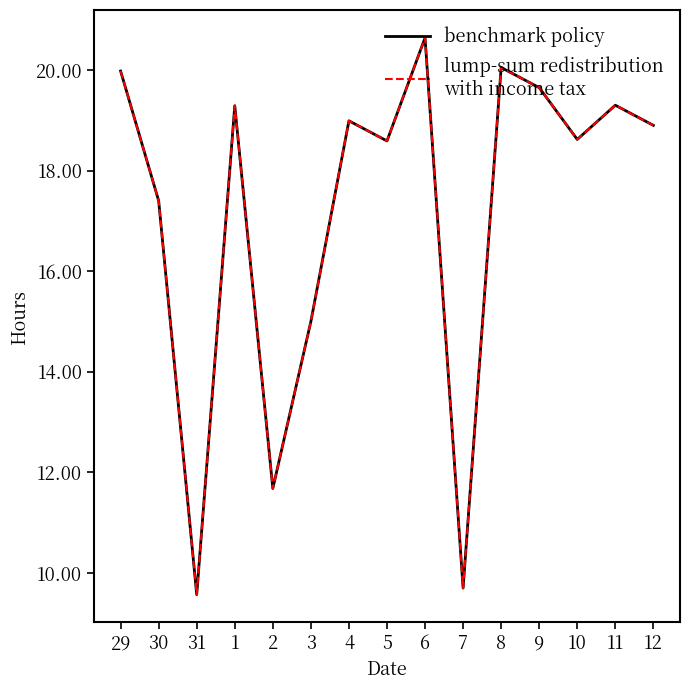

Is this an area chart (filled region under the line)?

No